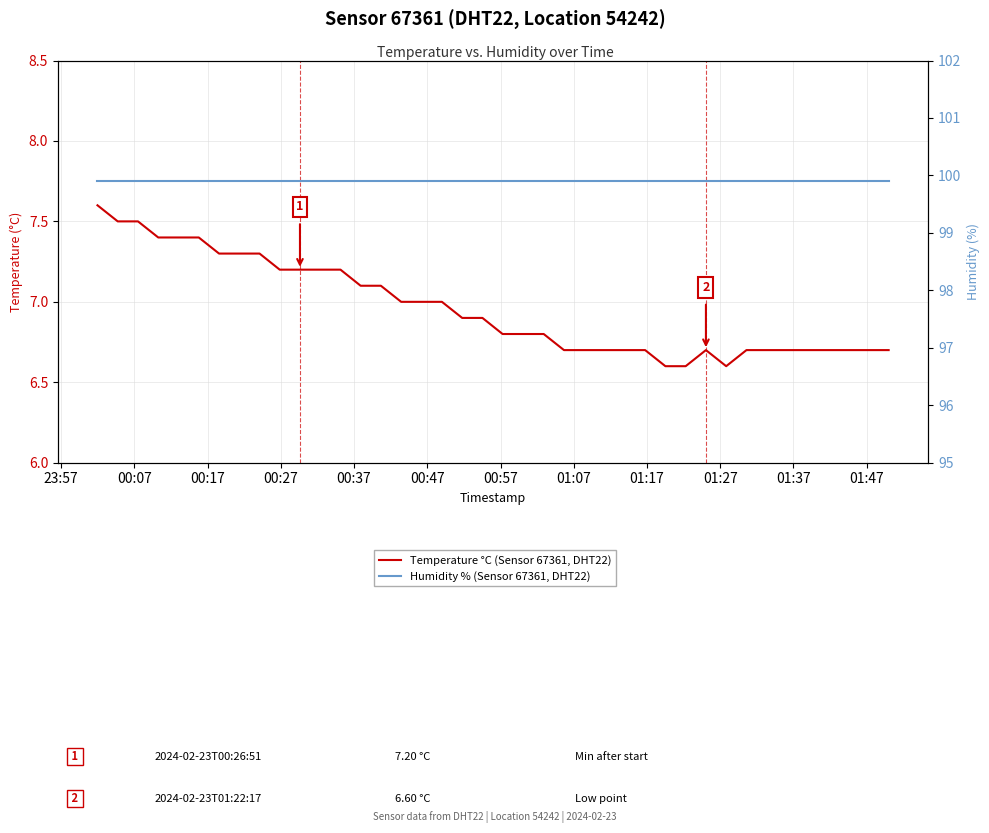

What are all the series names shown in the legend?

Temperature °C (Sensor 67361, DHT22), Humidity % (Sensor 67361, DHT22)